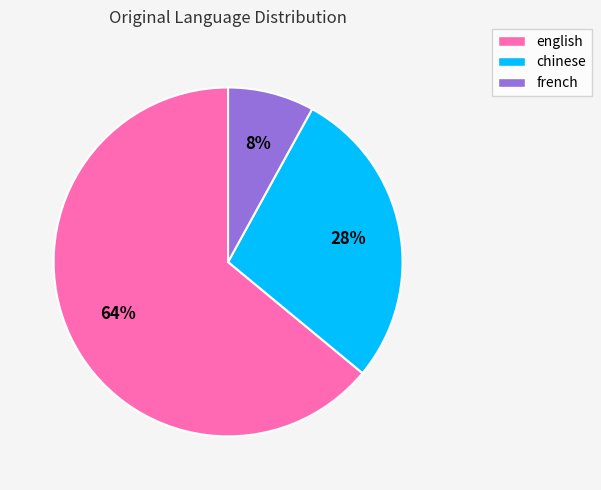

What is the smallest slice in the pie chart?

french